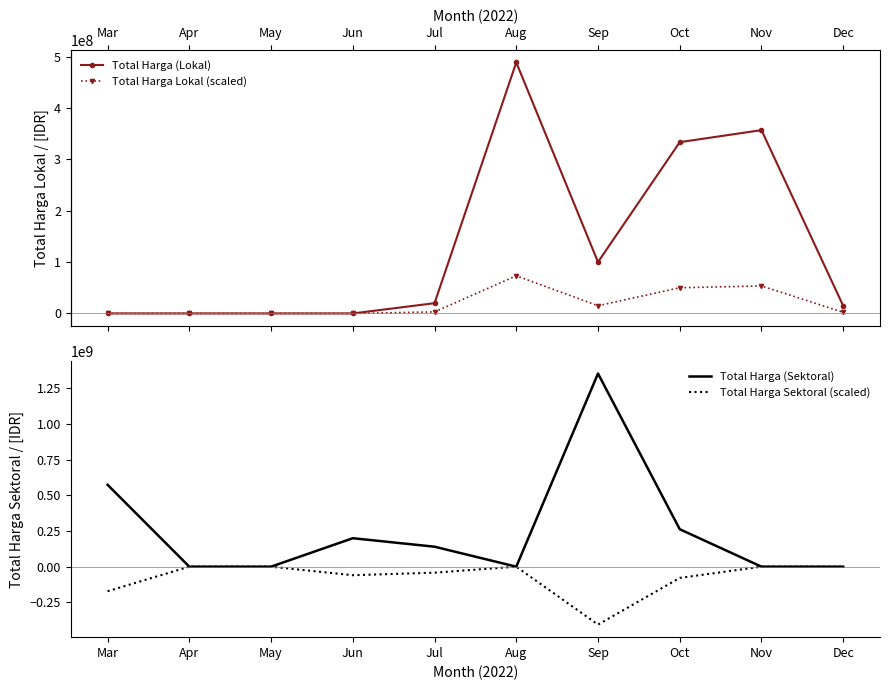

Which series has the largest total across all categories?

Total Harga (Sektoral)